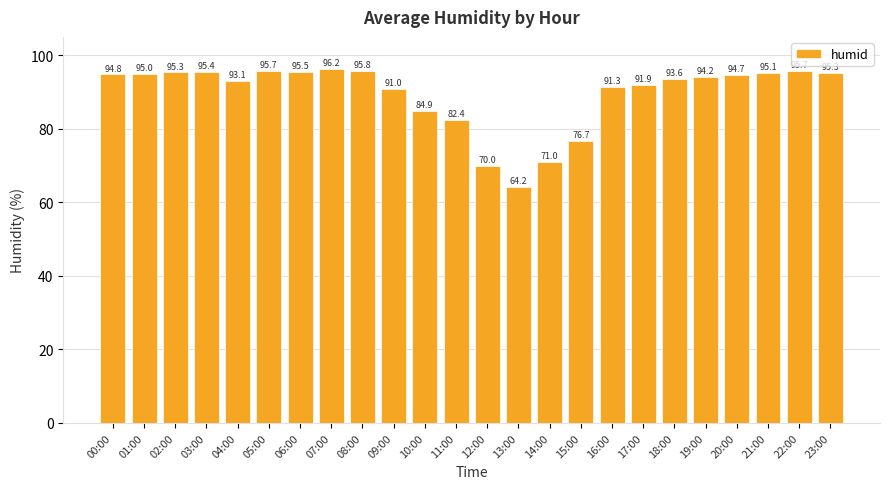

What is the change in value from 04:00 to 16:00?

-1.8